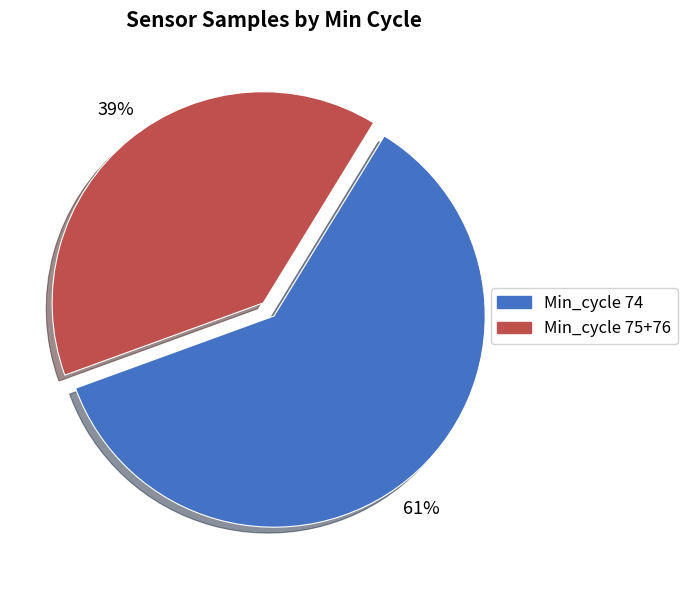

To the nearest percent, what is the average slice percentage?

50%